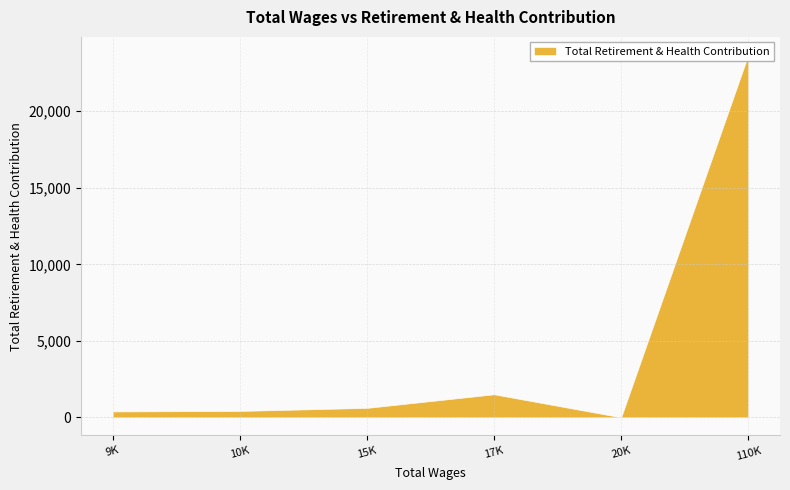

How many values are below 615?

3